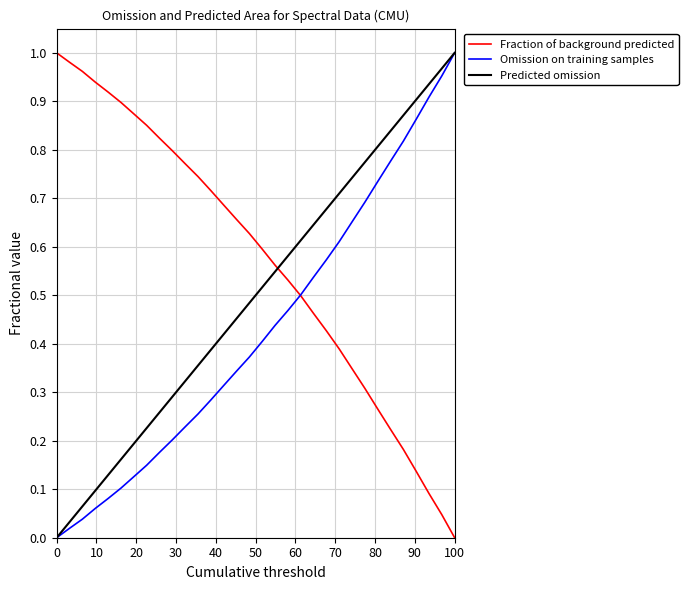

What is the value of the 30th point from the left?

0.1